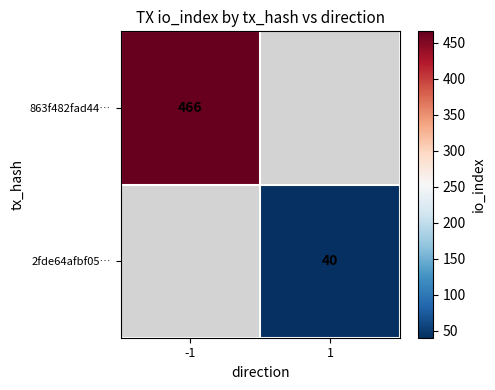

Is the value of 2fde64afbf05… at 1 greater than the value of 863f482fad44… at -1?

No